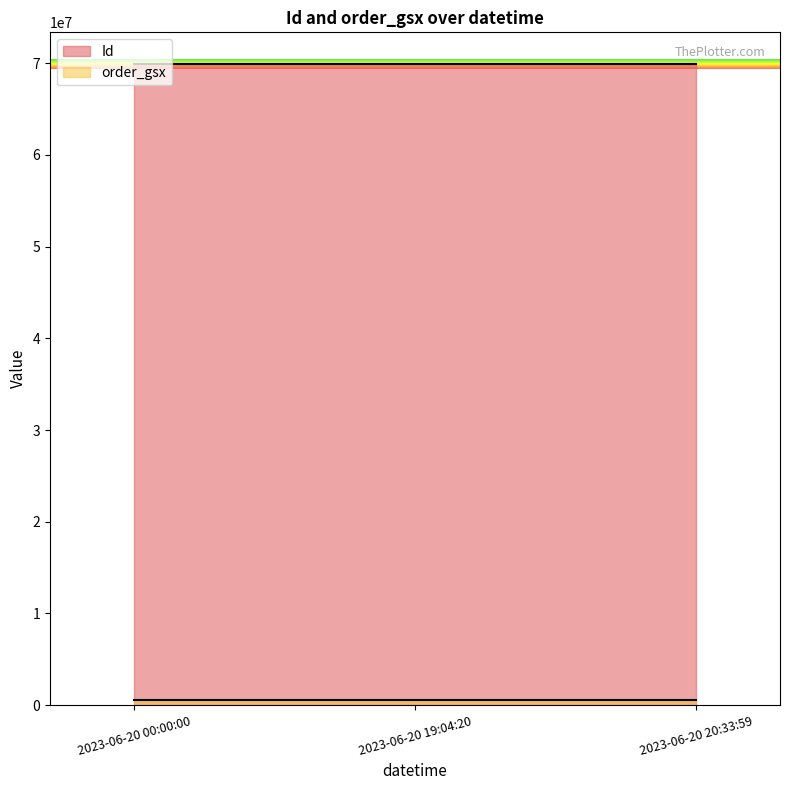

Reading right to left, extract all data points from this chart.

Id: 2023-06-20 20:33:59=69885298	2023-06-20 19:04:20=69885297	2023-06-20 00:00:00=69885296
order_gsx: 2023-06-20 20:33:59=555142	2023-06-20 19:04:20=555142	2023-06-20 00:00:00=555142